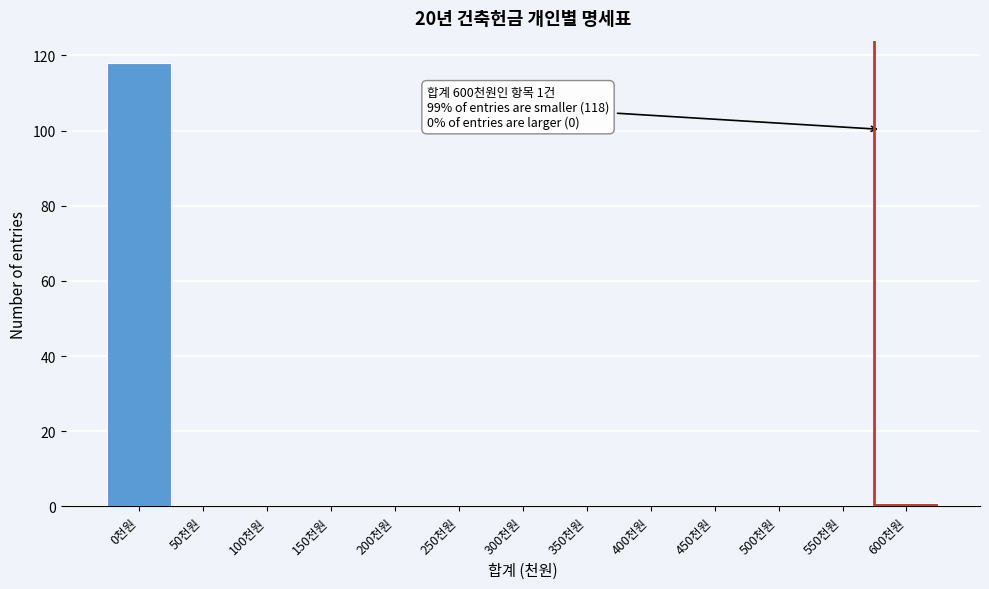

Reading left to right, transcribe all the data shown in this chart.

0천원=118	50천원=0	100천원=0	150천원=0	200천원=0	250천원=0	300천원=0	350천원=0	400천원=0	450천원=0	500천원=0	550천원=0	600천원=1